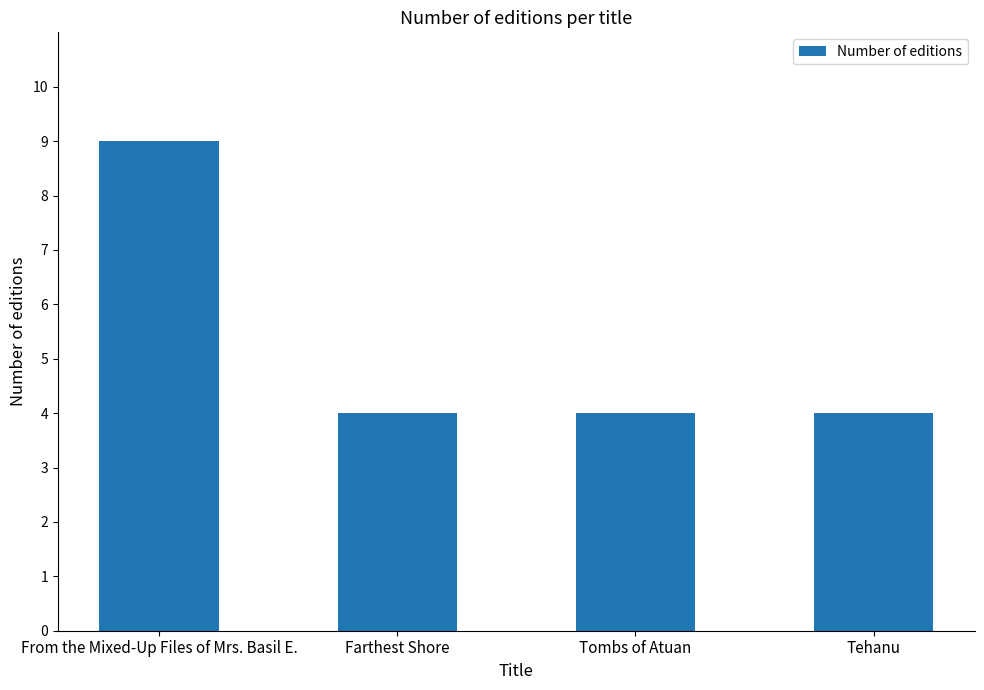

What is the average value?

5